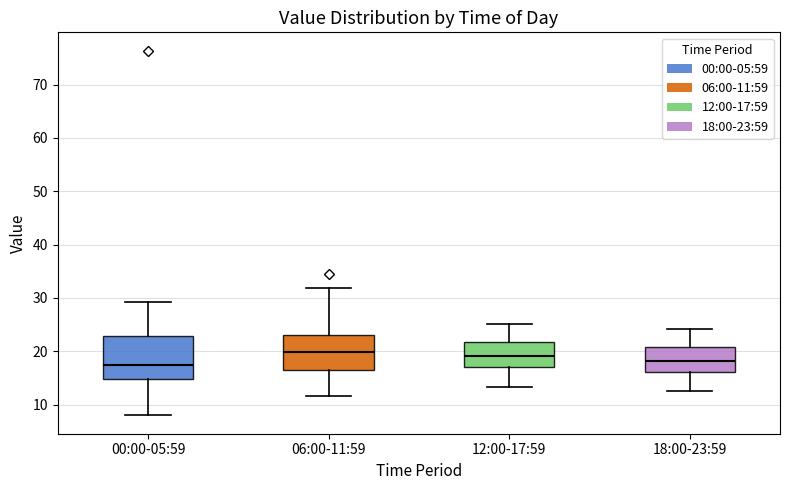

Where does the lower whisker of the box for 00:00-05:59 end on the y-axis? The values are not printed on the chart, so give them approximately, as read against the axis.

8